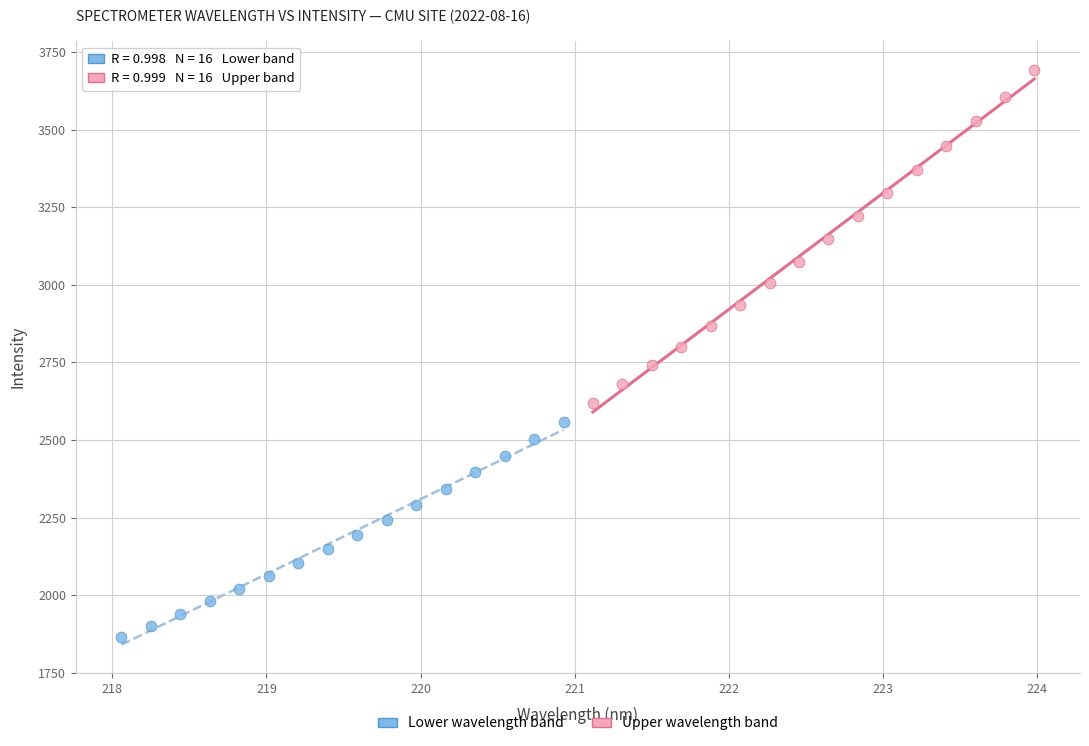

Which series contains the lowest Y value?

Lower wavelength band